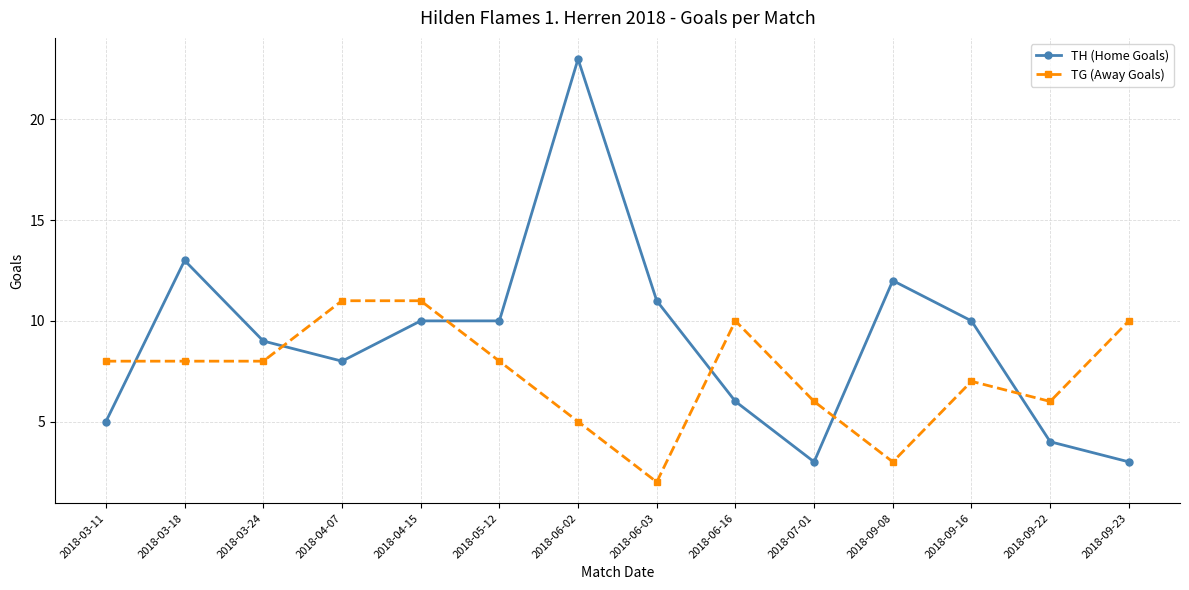

Reading left to right, extract all data points from this chart.

TH (Home Goals): 5	13	9	8	10	10	23	11	6	3	12	10	4	3
TG (Away Goals): 8	8	8	11	11	8	5	2	10	6	3	7	6	10